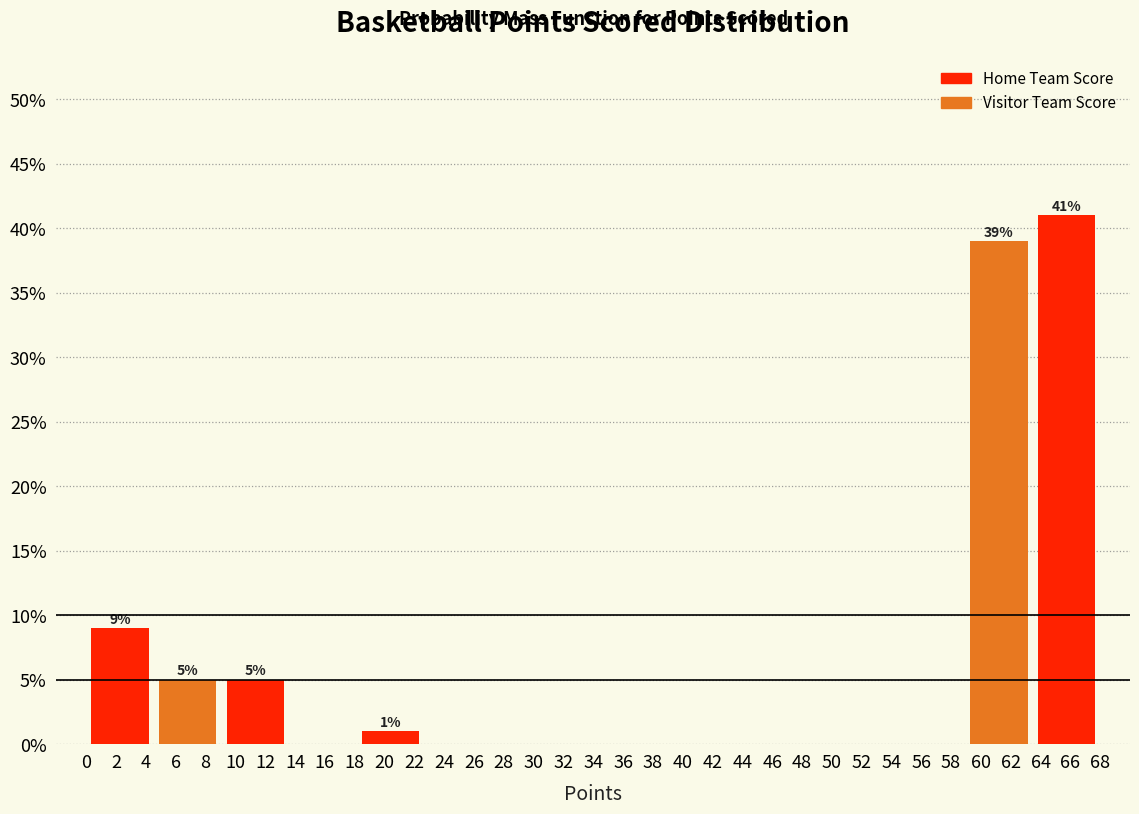

Which range on the x-axis has the tallest bar?

63.4 to 68.0